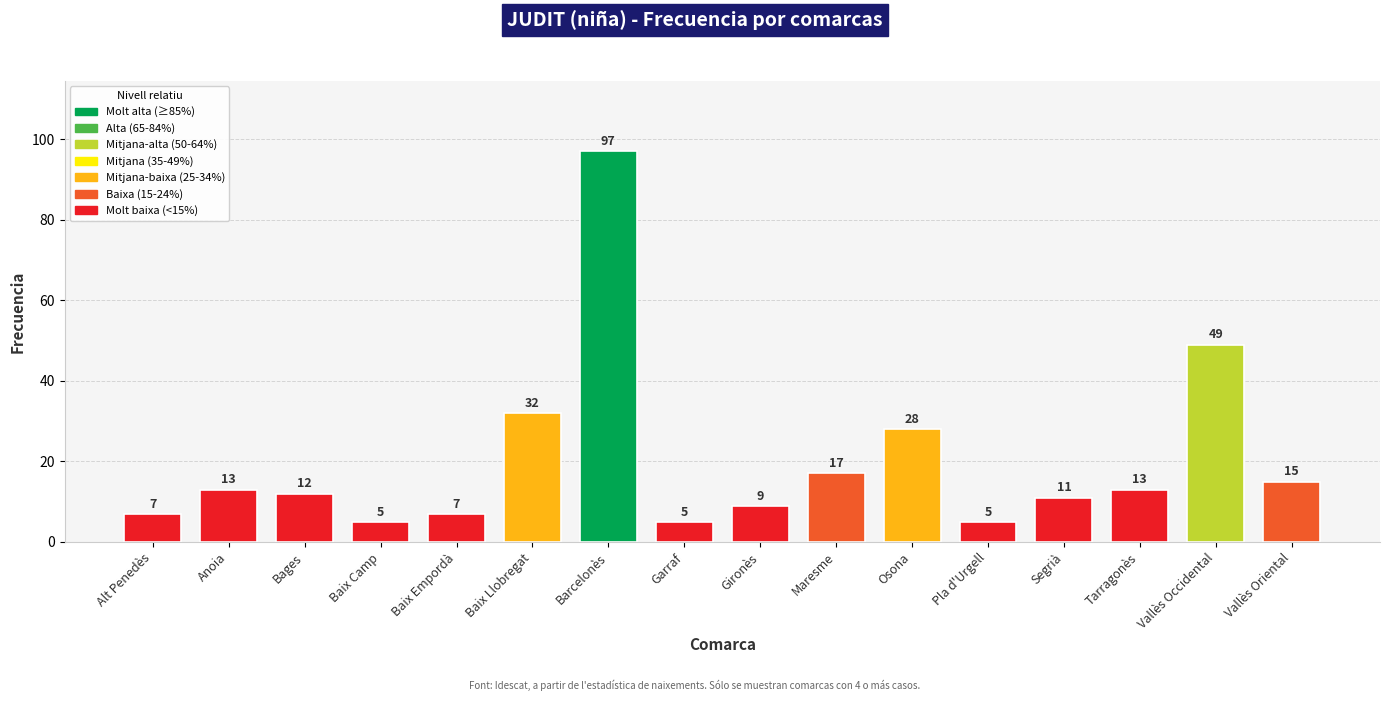

How many data points does each series have?

16